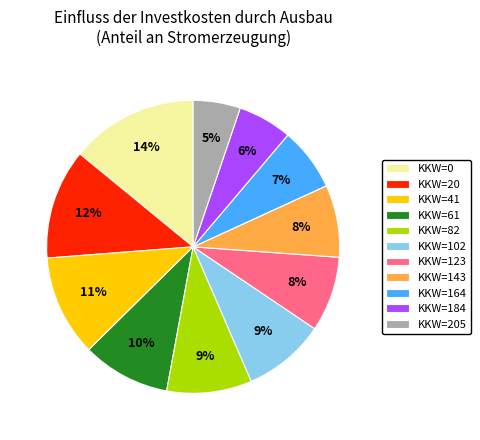

What is the smallest slice in the pie chart?

KKW=205